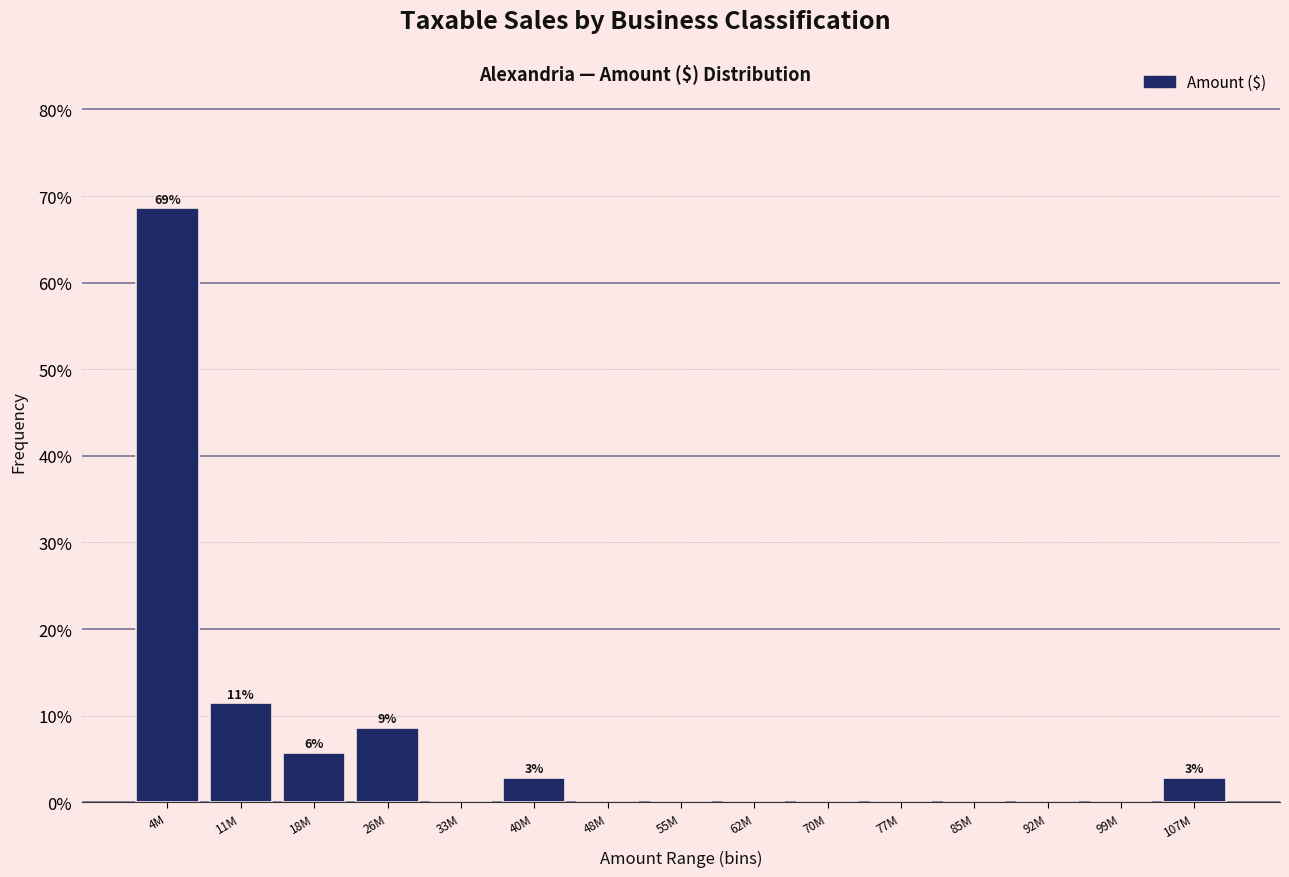

Reading right to left, extract all data points from this chart.

107M=2.9	99M=0.0	92M=0.0	85M=0.0	77M=0.0	70M=0.0	62M=0.0	55M=0.0	48M=0.0	40M=2.9	33M=0.0	26M=8.6	18M=5.7	11M=11.4	4M=68.6